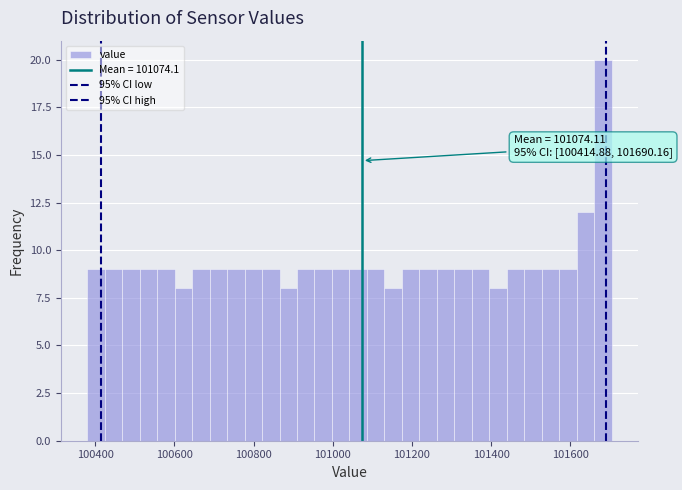

Around what value on the x-axis is the tallest bar? Give the approximate position of its centre, as read against the axis.

101680